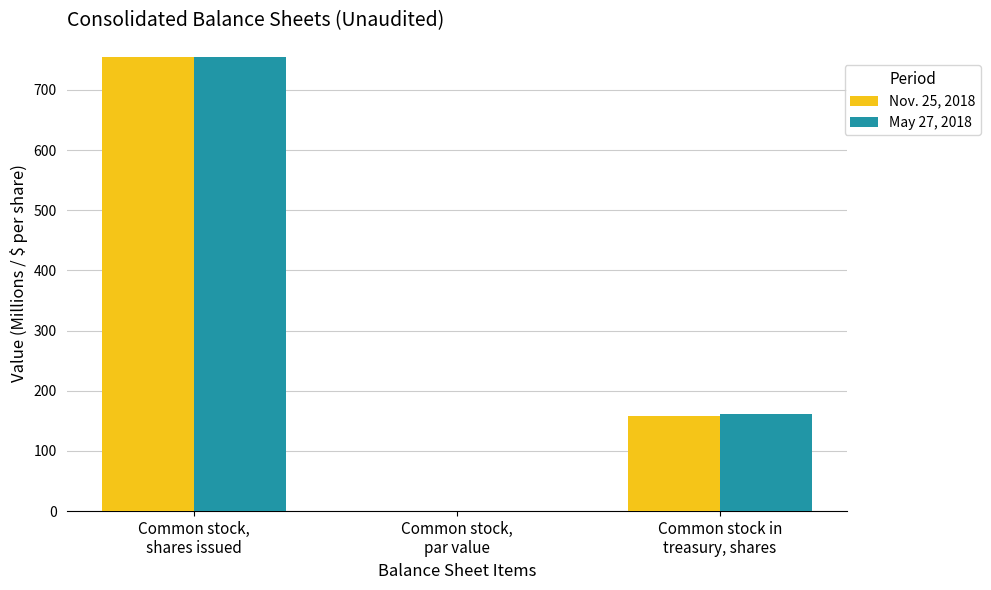

The value of Nov. 25, 2018 at Common stock,
shares issued is 1297.8. True or false?

False